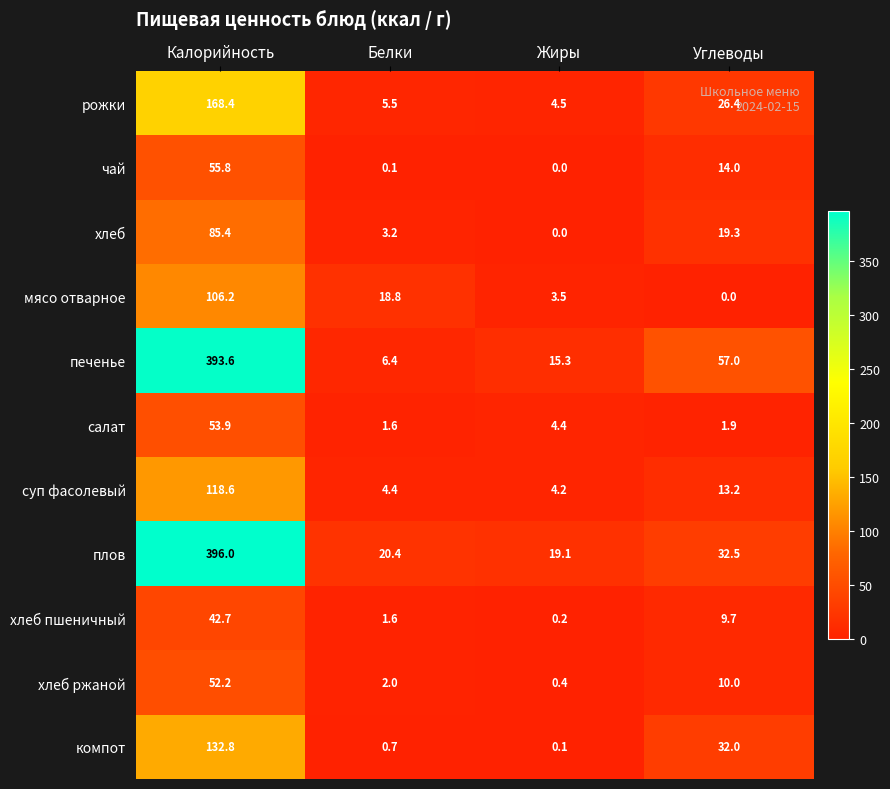

Count the number of data series in this chart.

11